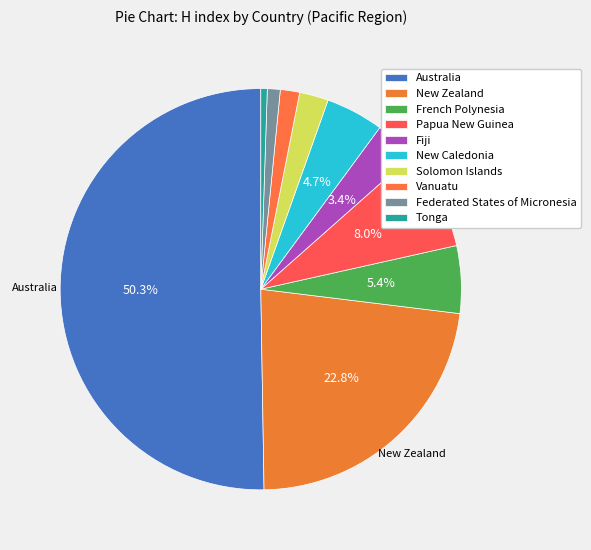

To the nearest percent, what portion does Solomon Islands represent?

2%